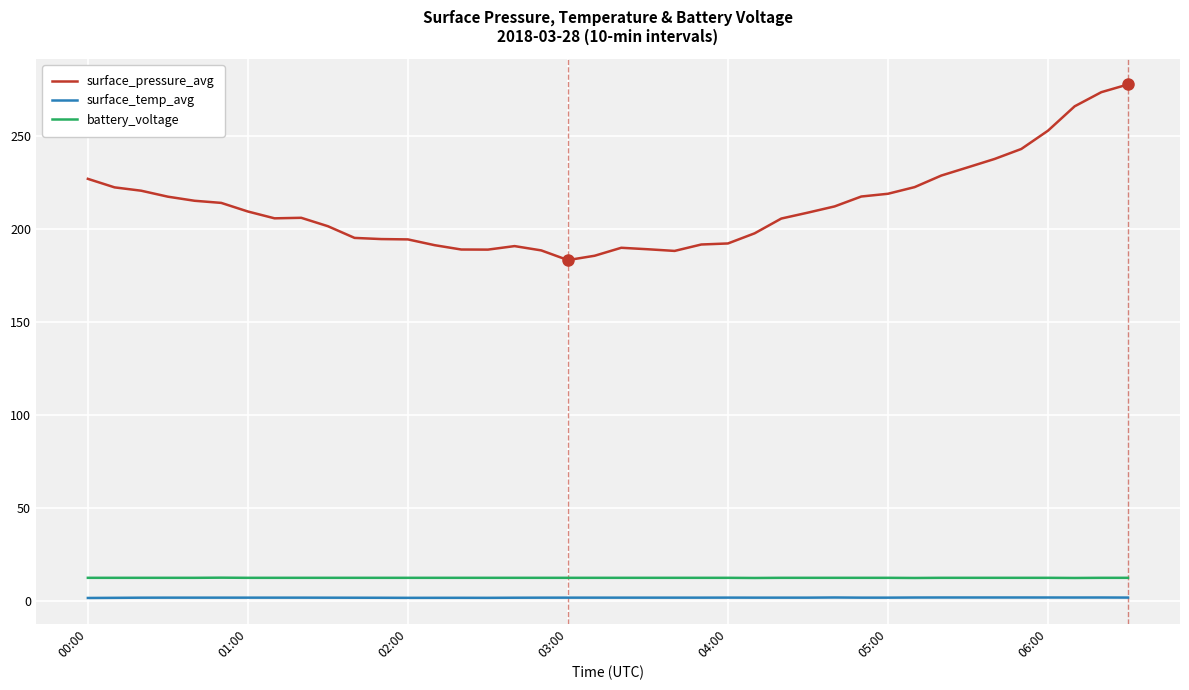

True or false: battery_voltage and surface_pressure_avg intersect in this chart.

False